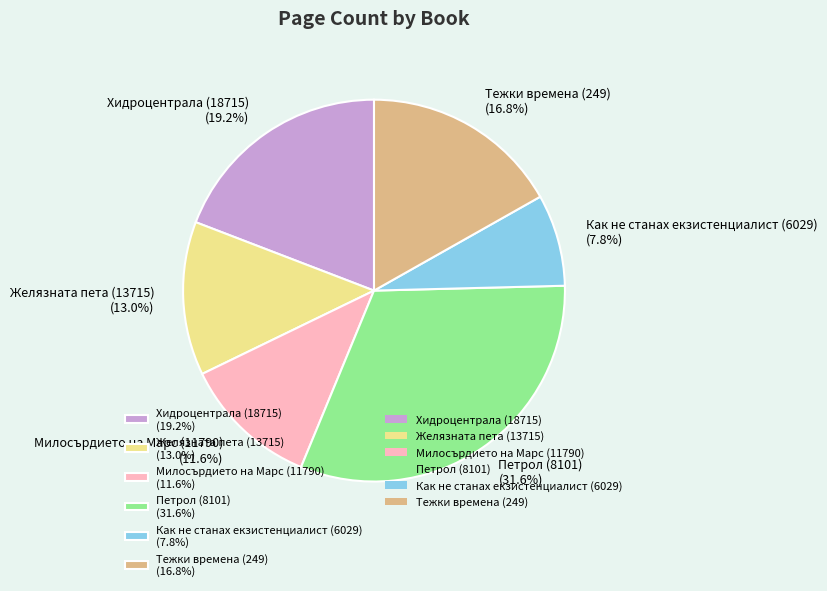

Which slice is the largest?

Петрол (8101)